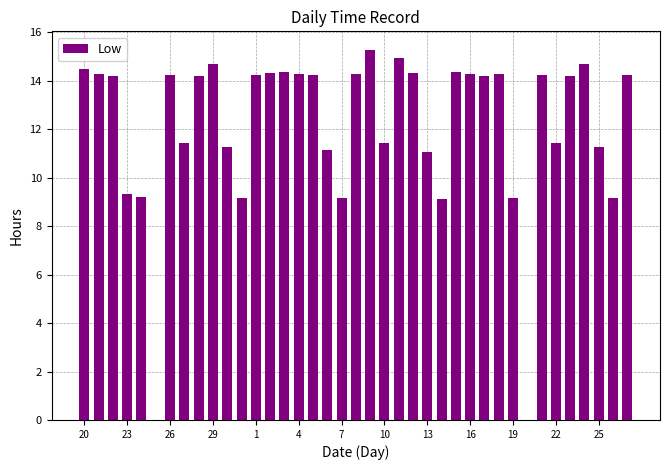

What is the greatest value displayed?

15.3